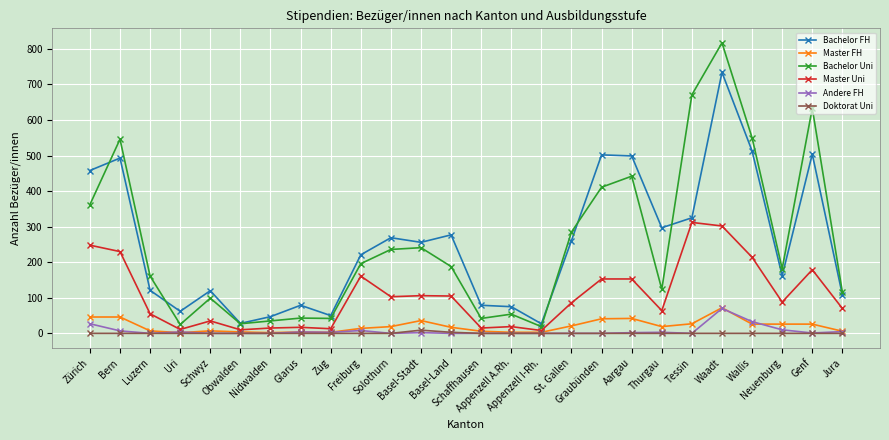

How many values in the Andere FH series are below 2?

13